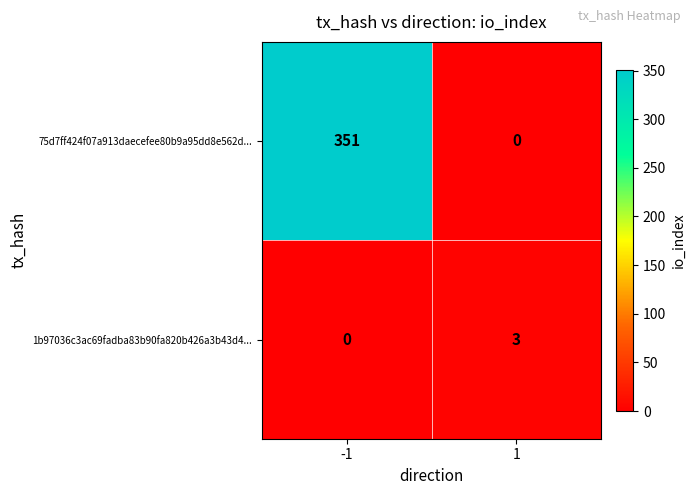

What is the greatest value displayed?

351